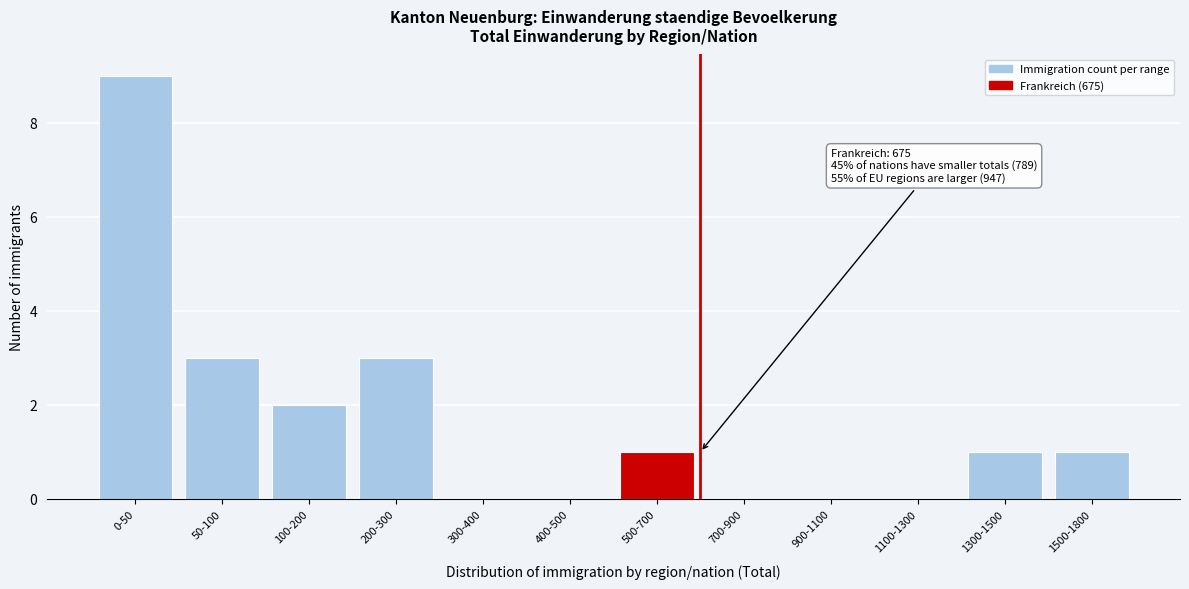

Reading right to left, transcribe all the data shown in this chart.

1500-1800=1	1300-1500=1	1100-1300=0	900-1100=0	700-900=0	500-700=1	400-500=0	300-400=0	200-300=3	100-200=2	50-100=3	0-50=9